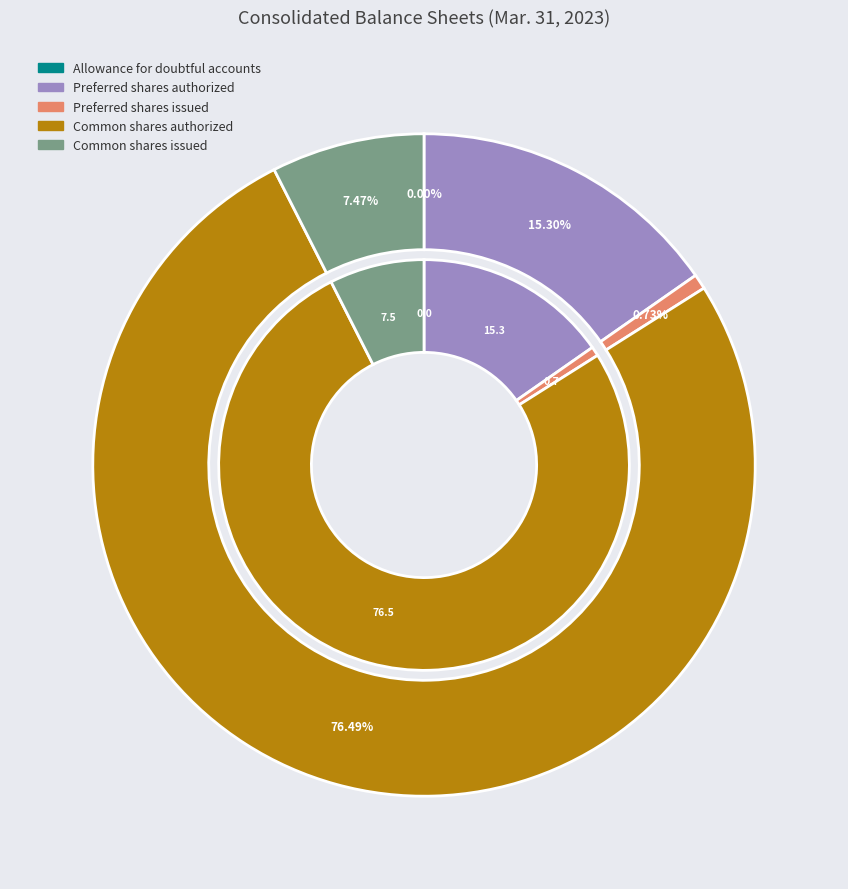

What is the change in value from Preferred shares authorized to Preferred shares issued?

-95200000